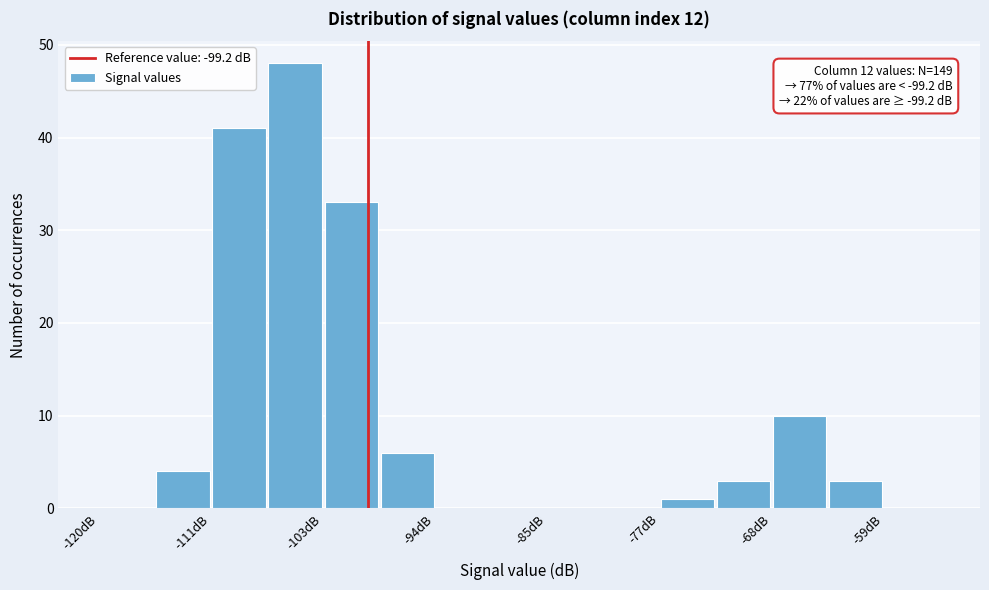

Over which range of the x-axis is the bar tallest?

-107 to -103